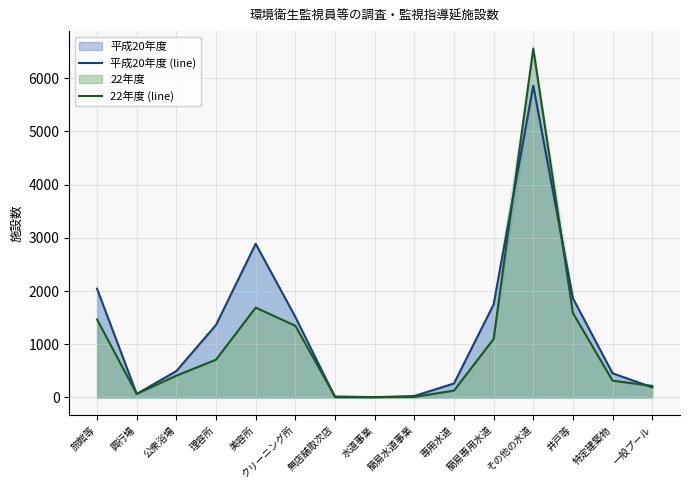

How many lines are shown in the chart?

2